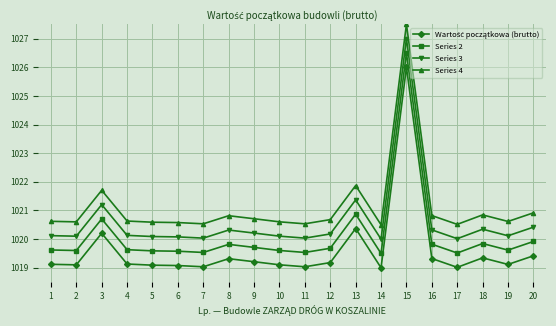

Does the chart have visible grid lines?

Yes